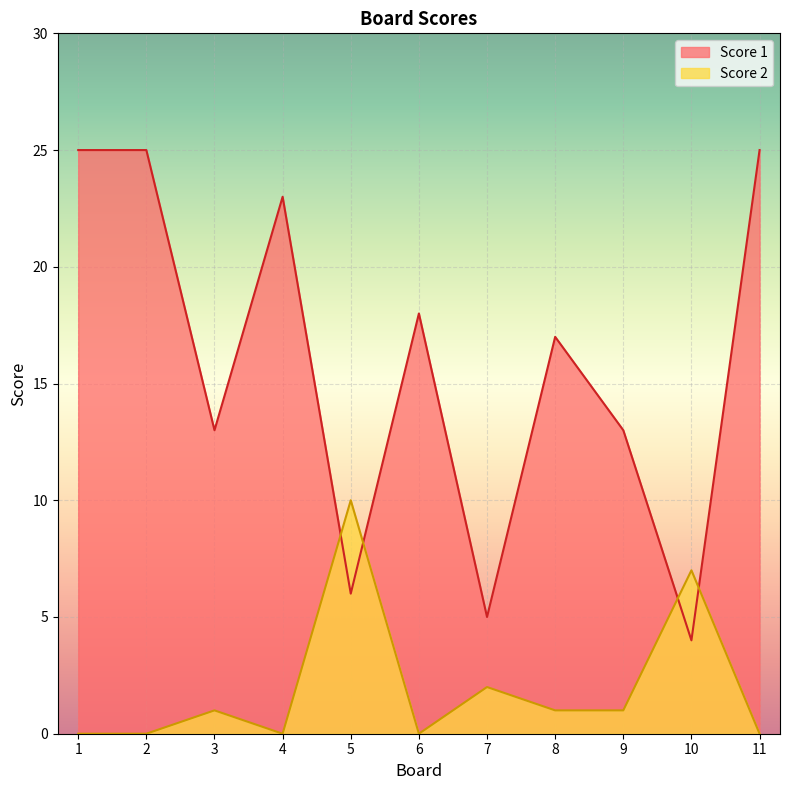

Which category has the highest value in the Score 2 series?

5